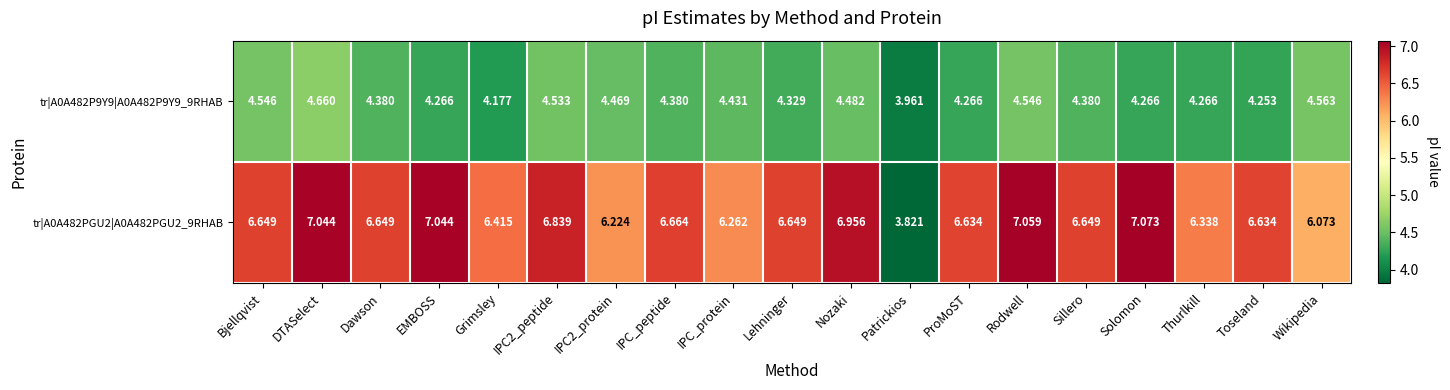

Which category has the highest value in the tr|A0A482P9Y9|A0A482P9Y9_9RHAB series?

DTASelect